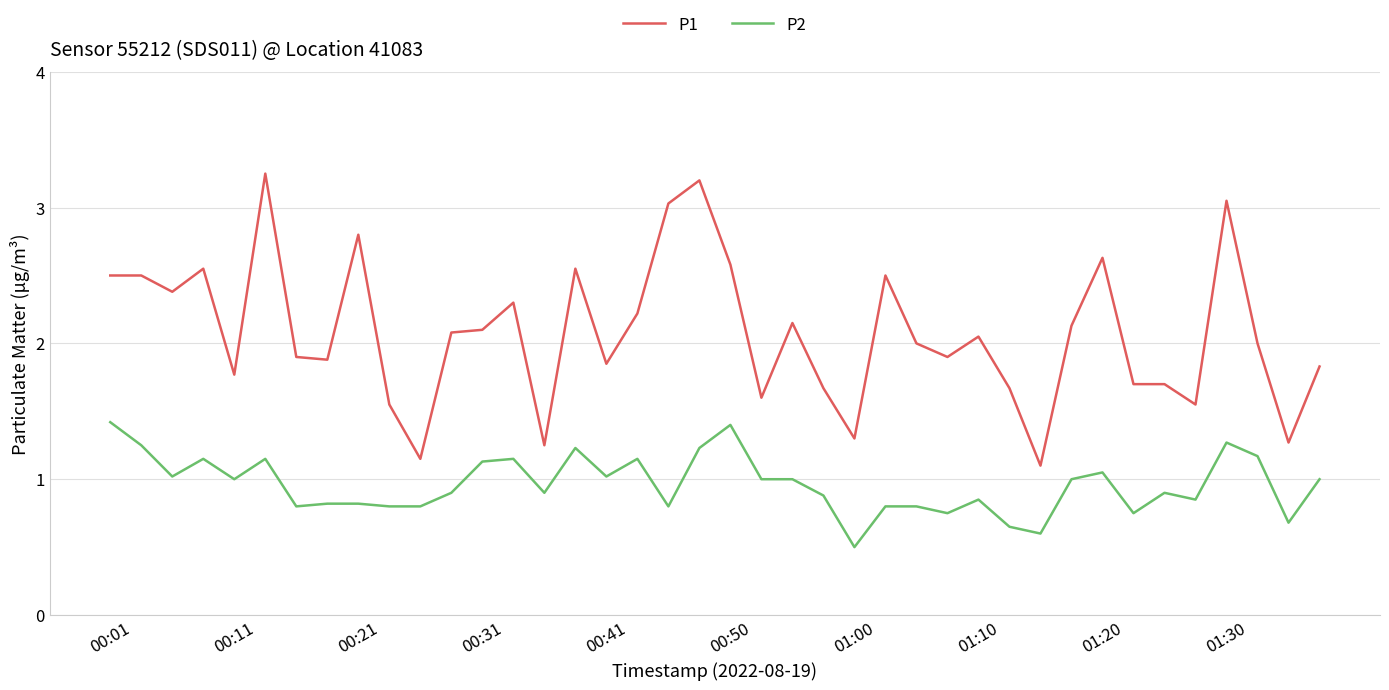

True or false: P2 and P1 intersect in this chart.

False